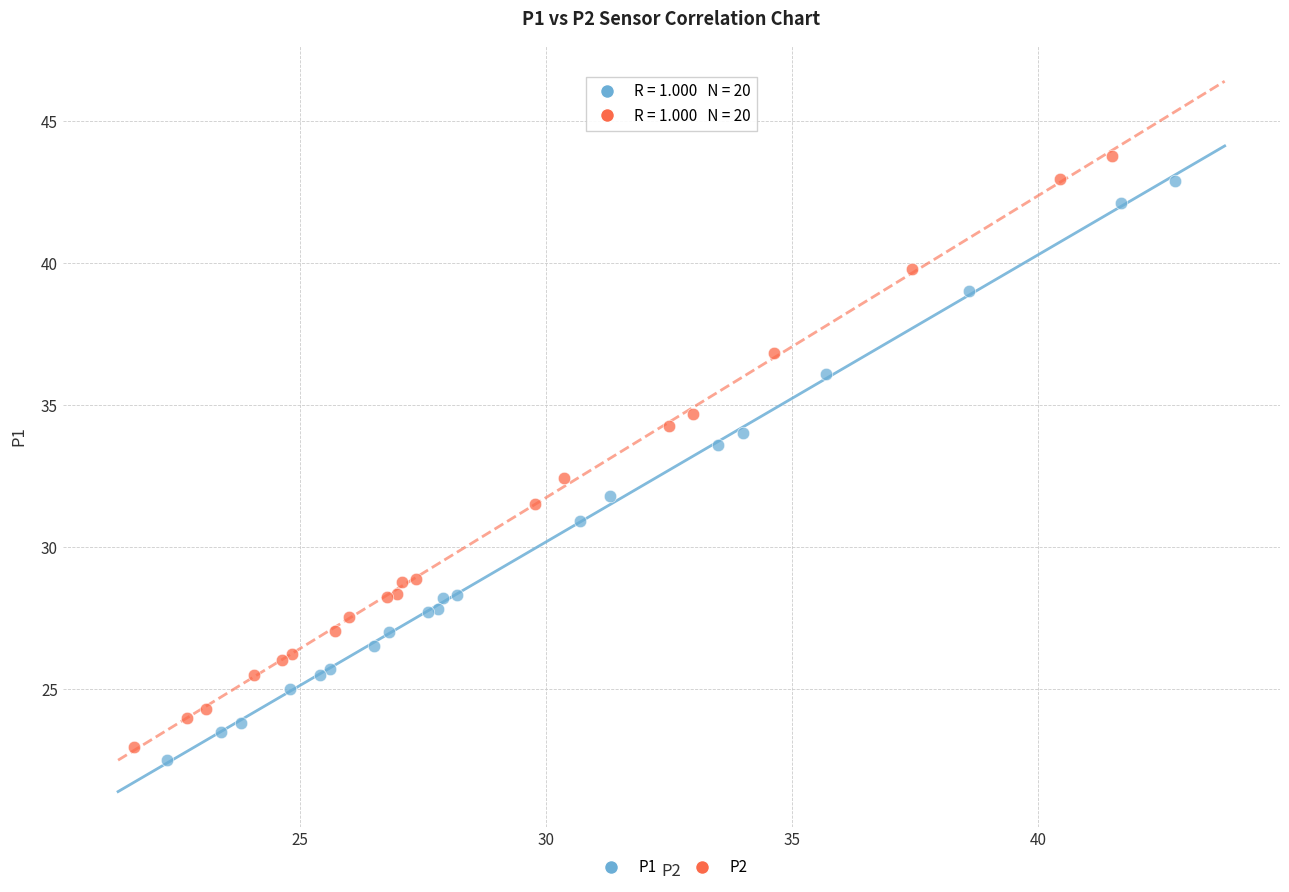

Which series has the widest spread of Y values?

P2